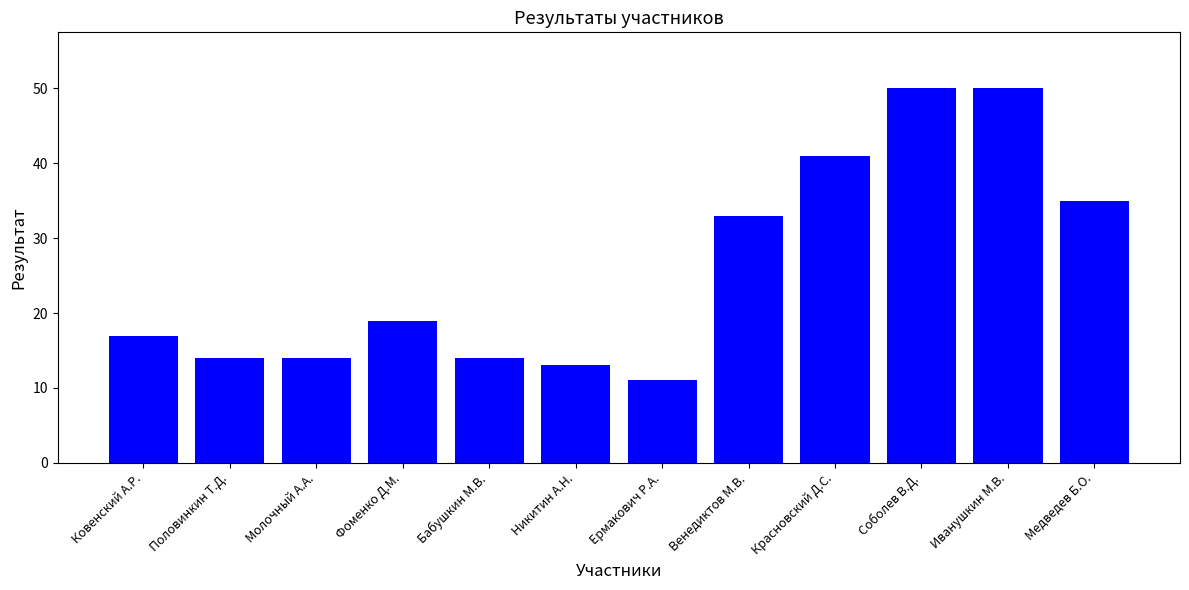

What is the approximate value at Иванушкин М.В.?

50